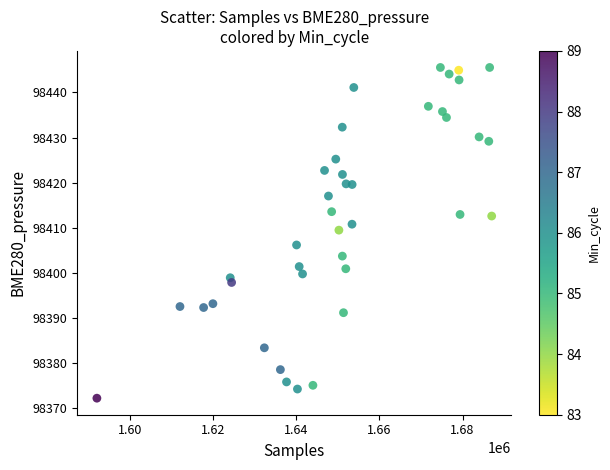

What is the range of Y values (max minus min)?

73.4